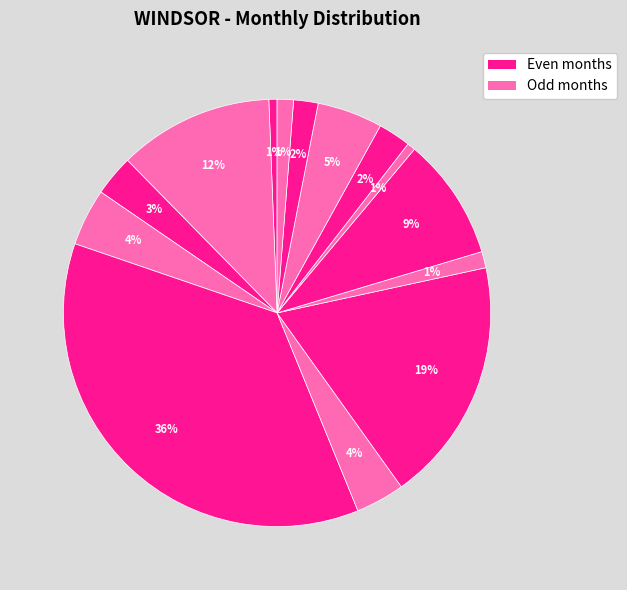

Count the number of slices in the pie.

14